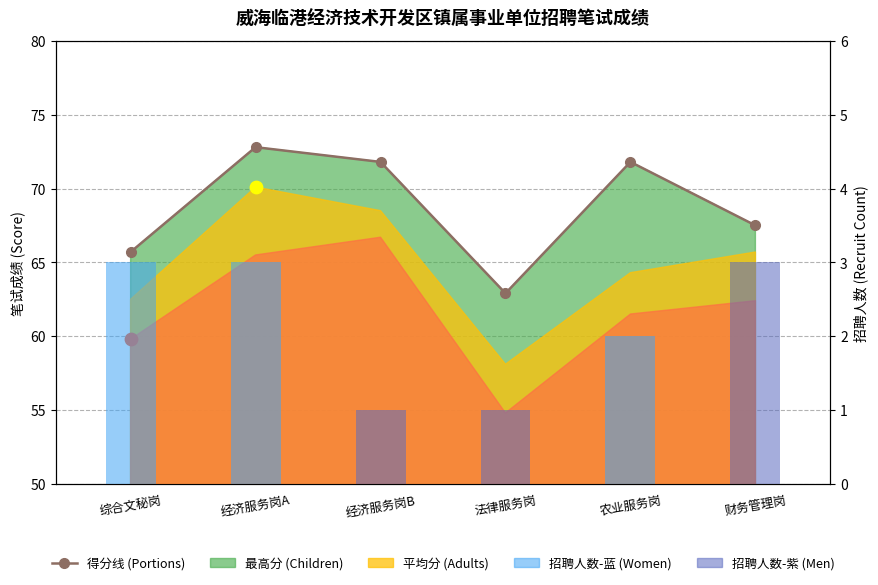

What is the total value across all series at 财务管理岗?

70.5